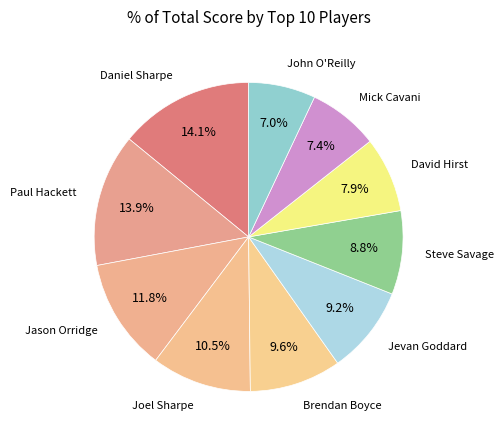

Rank the categories by value from lowest to highest.

John O'Reilly, Mick Cavani, David Hirst, Steve Savage, Jevan Goddard, Brendan Boyce, Joel Sharpe, Jason Orridge, Paul Hackett, Daniel Sharpe